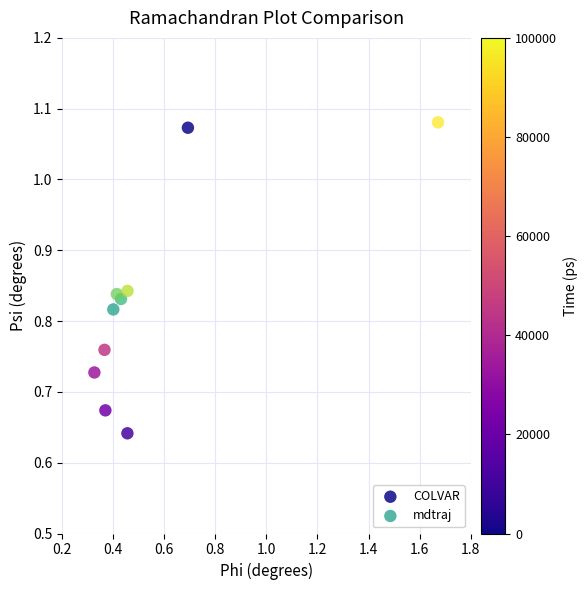

Which series reaches the minimum Y coordinate?

COLVAR